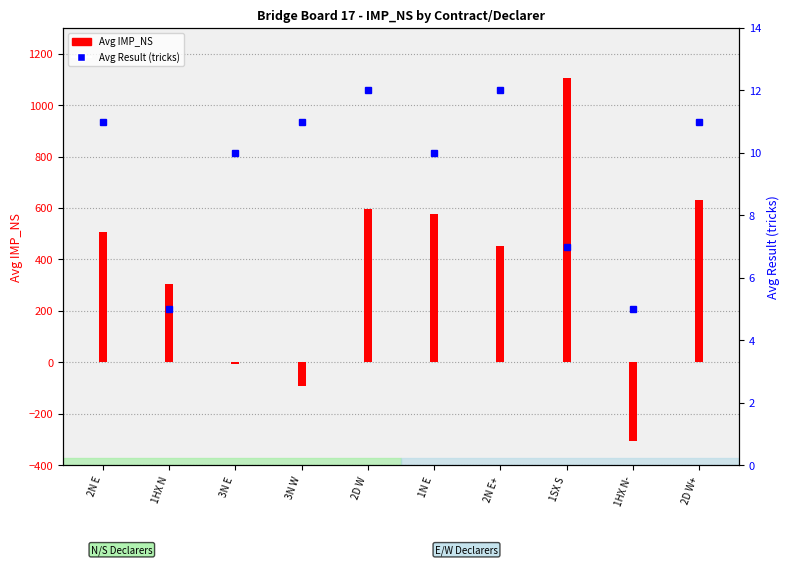

What is the sum of all values?

94